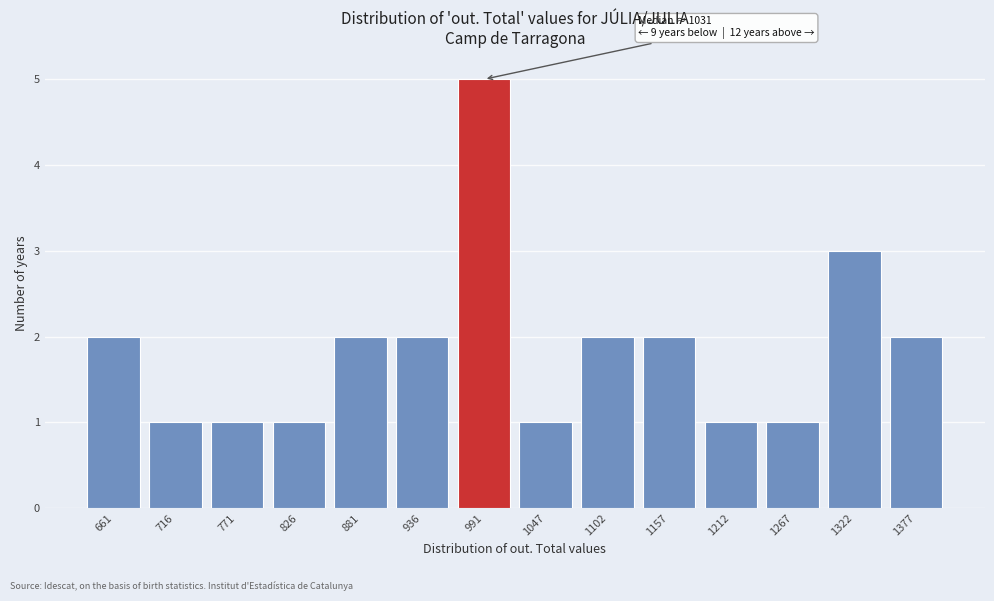

Reading left to right, transcribe all the data shown in this chart.

661=2	716=1	771=1	826=1	881=2	936=2	991=5	1047=1	1102=2	1157=2	1212=1	1267=1	1322=3	1377=2